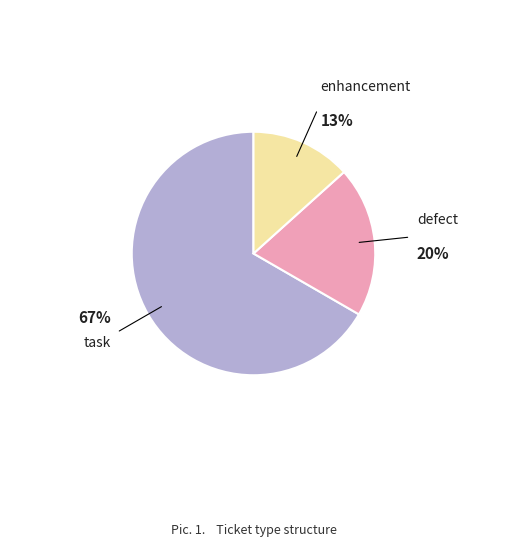

Is there any slice that represents more than half of the pie?

Yes